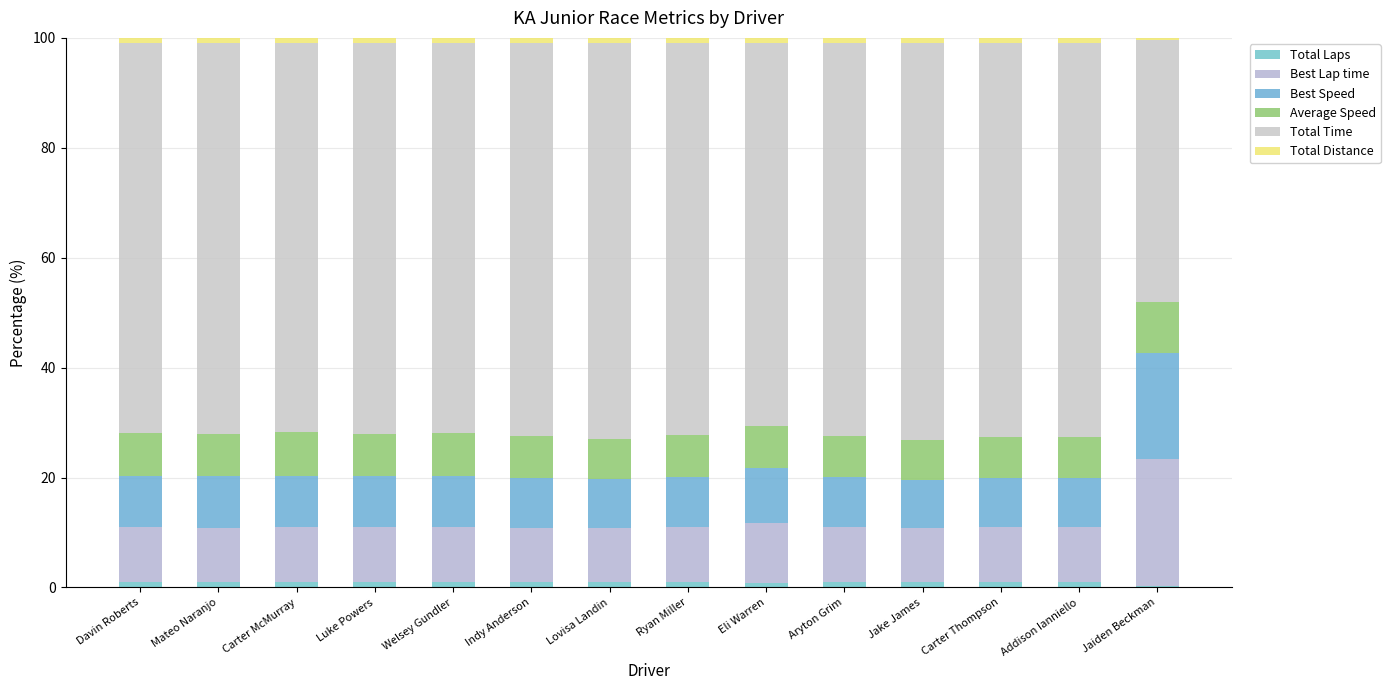

List the series in order of their peak value, highest first.

Total Time, Best Lap time, Best Speed, Average Speed, Total Laps, Total Distance